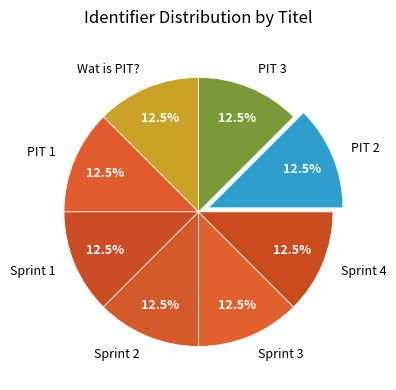

Approximately how many times larger is the value at PIT 1 compared to Sprint 4?

1.0